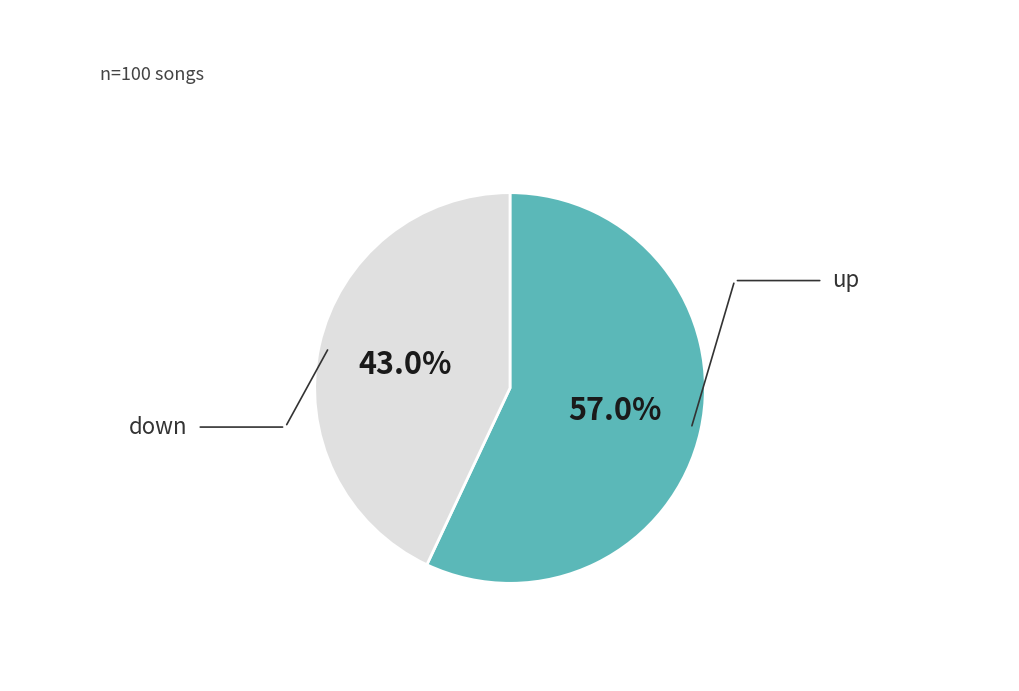

Which has a higher value, up or down?

up